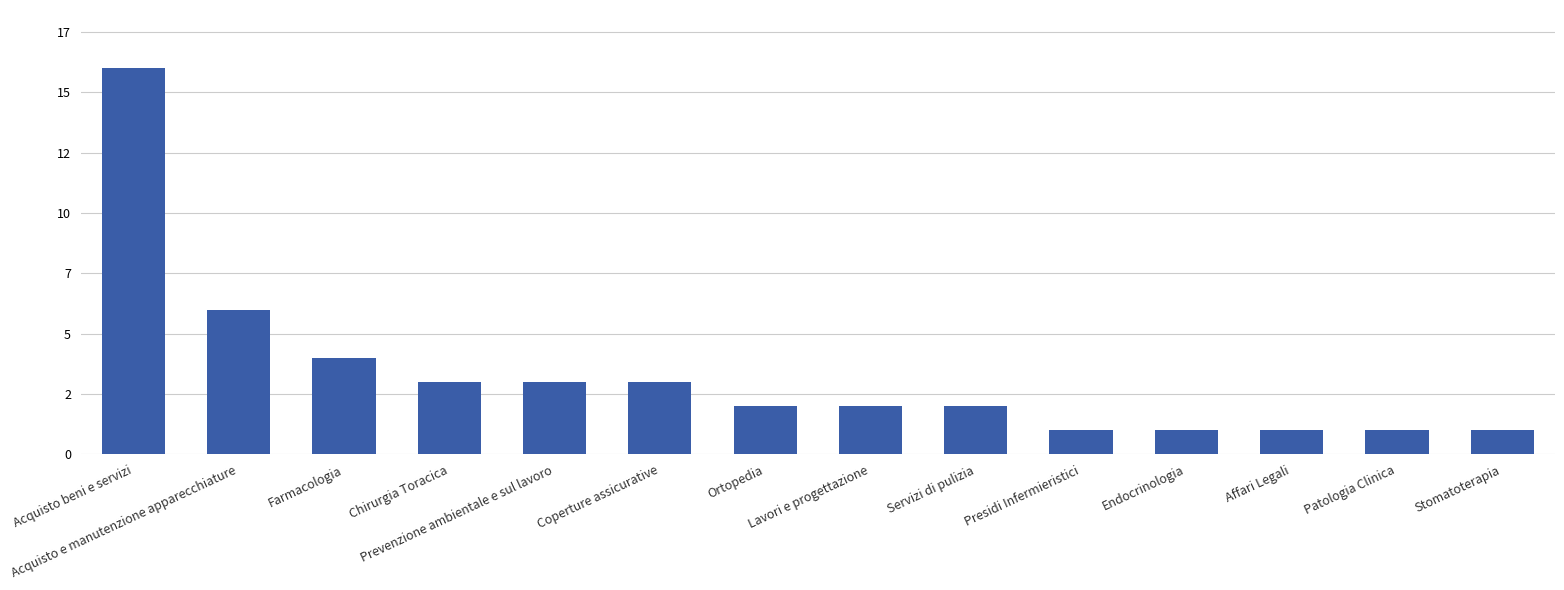

What is the label of the 7th bar from the left?

Ortopedia